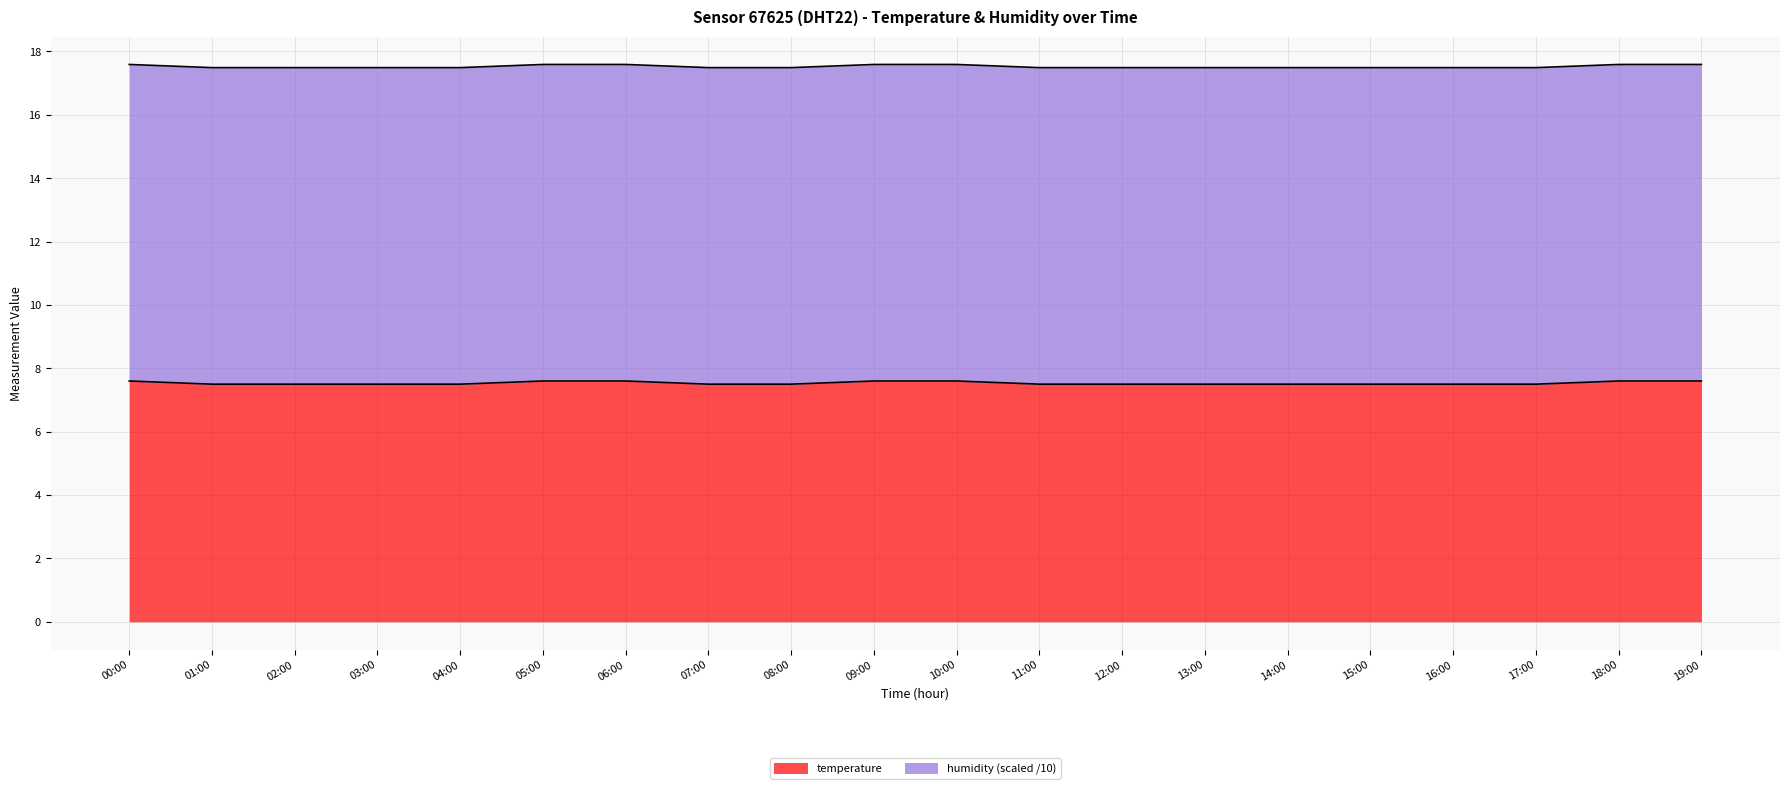

Reading left to right, what are all the values shown in this chart?

00:00=7.6	01:00=7.5	02:00=7.5	03:00=7.5	04:00=7.5	05:00=7.6	06:00=7.6	07:00=7.5	08:00=7.5	09:00=7.6	10:00=7.6	11:00=7.5	12:00=7.5	13:00=7.5	14:00=7.5	15:00=7.5	16:00=7.5	17:00=7.5	18:00=7.6	19:00=7.6